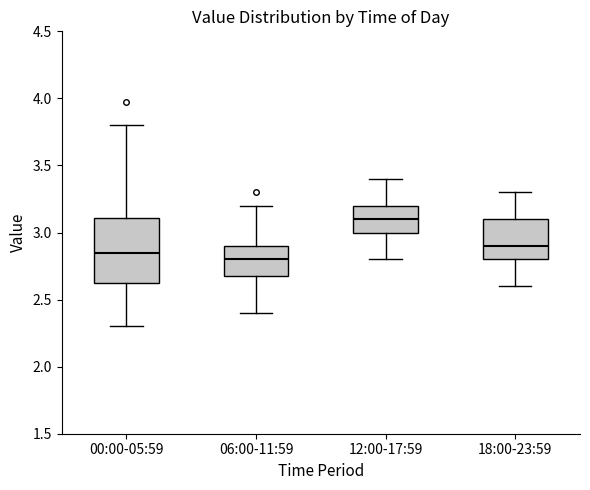

Reading left to right, transcribe this box plot: for each box, give where its median line is, the range the box spans, and where its two whiskers end, as read against the y-axis. The values are not printed on the chart, so give them approximately, as read against the axis.

00:00-05:59: median 2.85, box 2.60 to 3.10, whiskers 2.30 to 3.80
06:00-11:59: median 2.80, box 2.70 to 2.90, whiskers 2.40 to 3.20
12:00-17:59: median 3.10, box 3.00 to 3.20, whiskers 2.80 to 3.40
18:00-23:59: median 2.90, box 2.80 to 3.10, whiskers 2.60 to 3.30